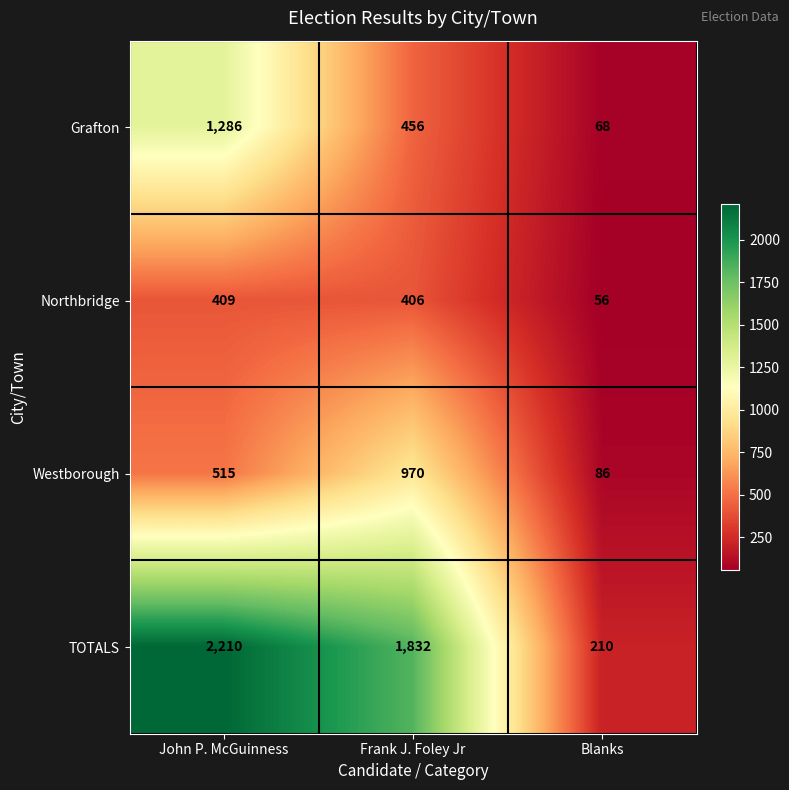

True or false: TOTALS has a value of 366 at Blanks.

False